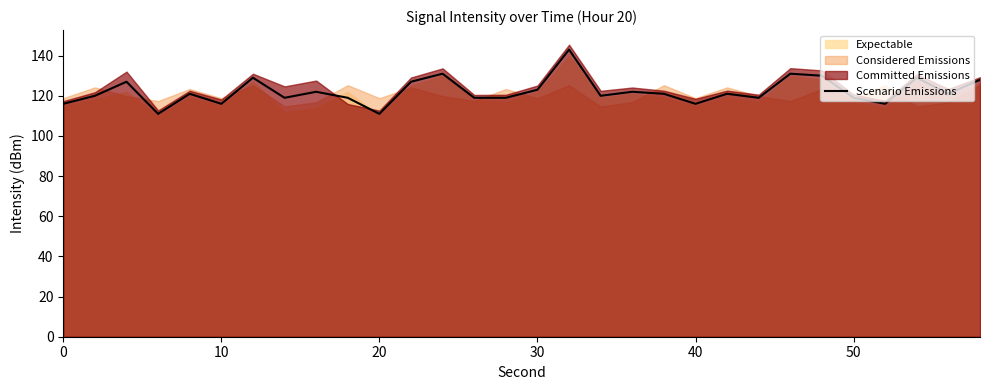

What is the value of the 23rd point from the left?

119